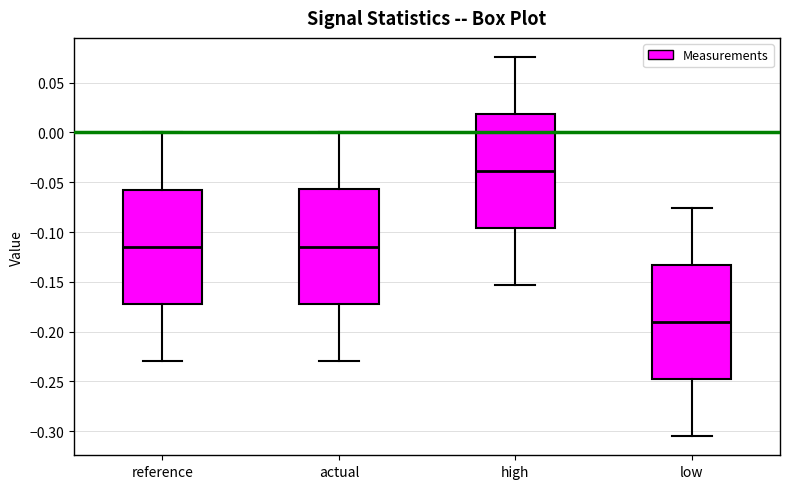

Which box's median line is the highest?

high